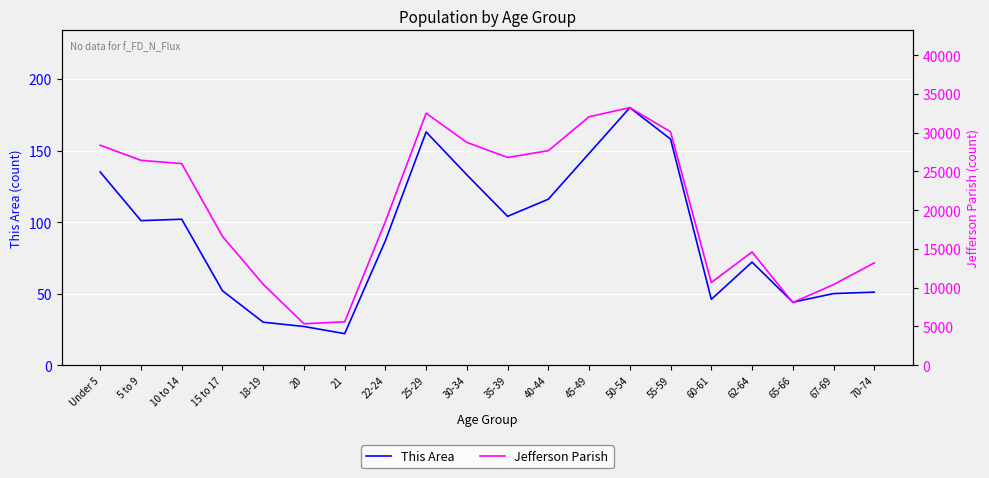

True or false: This Area has more than 0 points higher than both neighbors.

True